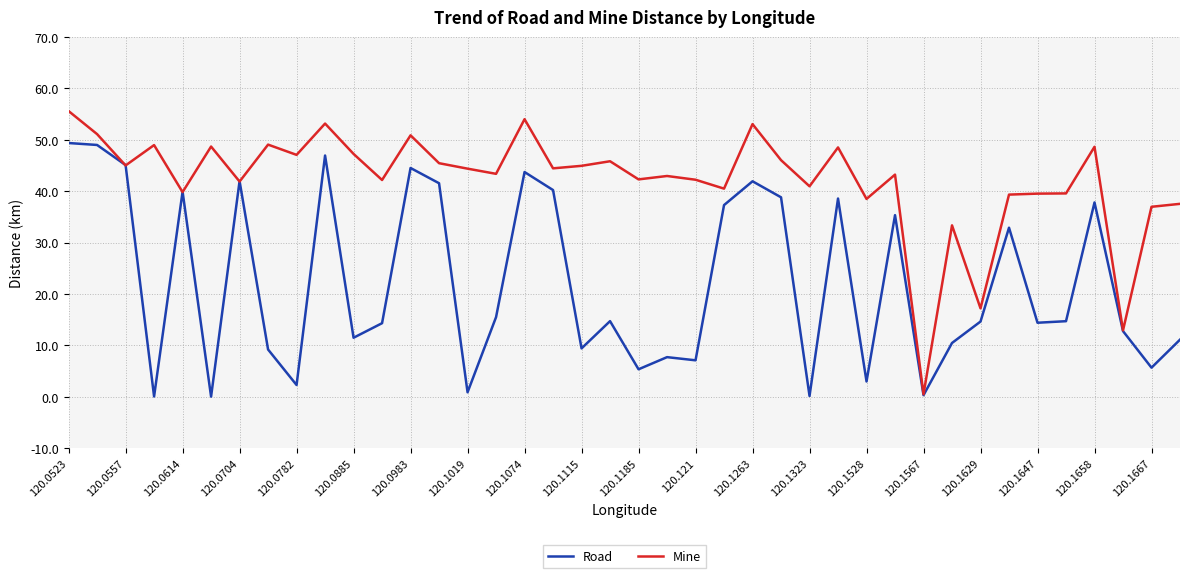

Which series has the largest range (max minus min)?

Mine